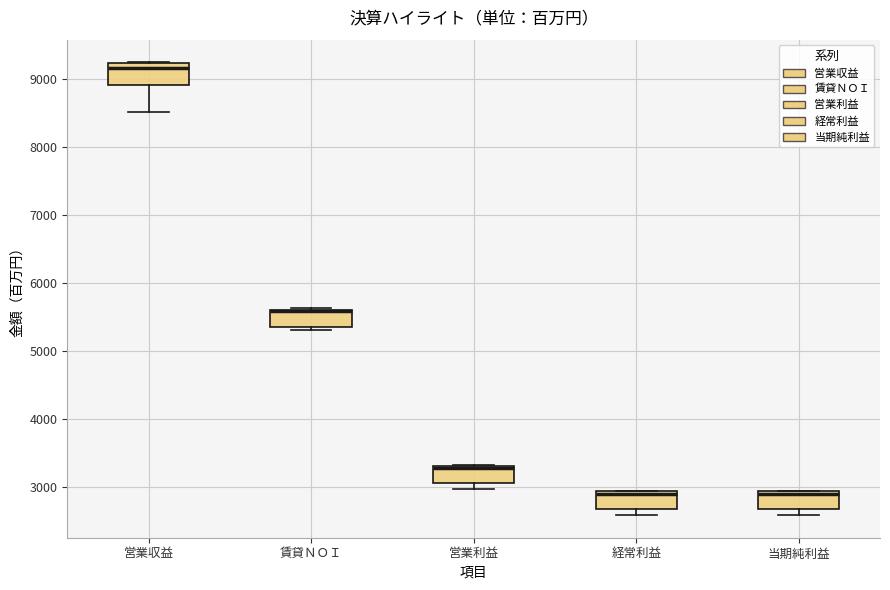

Where is the lower edge of the box for 経常利益 on the y-axis? The values are not printed on the chart, so give them approximately, as read against the axis.

2700